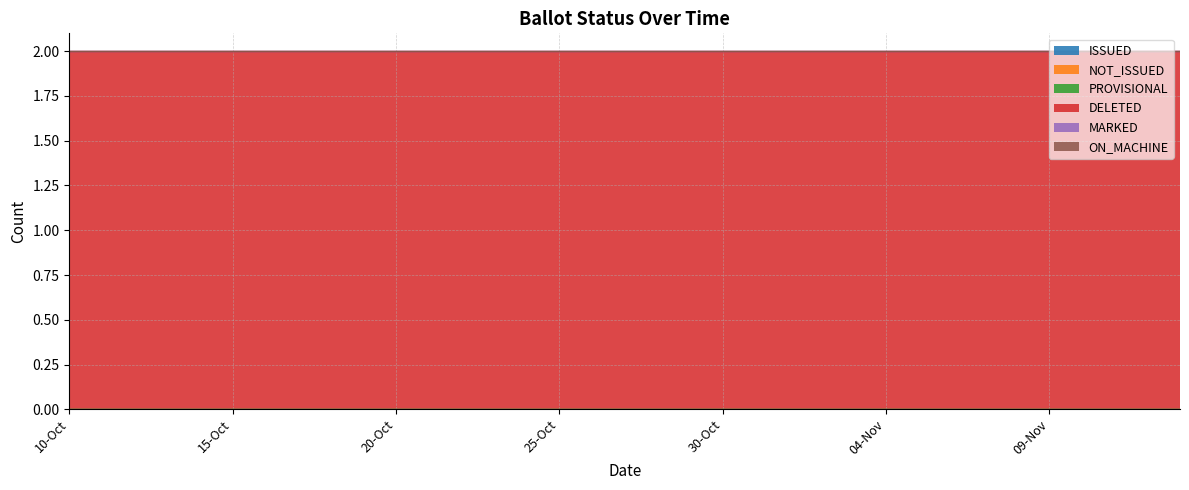

Reading left to right, what are all the values shown in this chart?

ISSUED: 10-Oct=0	11-Oct=0	12-Oct=0	13-Oct=0	14-Oct=0	15-Oct=0	16-Oct=0	17-Oct=0	18-Oct=0	19-Oct=0	20-Oct=0	21-Oct=0	22-Oct=0	23-Oct=0	24-Oct=0	25-Oct=0	26-Oct=0	27-Oct=0	28-Oct=0	29-Oct=0	30-Oct=0	31-Oct=0	01-Nov=0	02-Nov=0	03-Nov=0	04-Nov=0	05-Nov=0	06-Nov=0	07-Nov=0	08-Nov=0	09-Nov=0	10-Nov=0	11-Nov=0	12-Nov=0	13-Nov=0
NOT_ISSUED: 10-Oct=0	11-Oct=0	12-Oct=0	13-Oct=0	14-Oct=0	15-Oct=0	16-Oct=0	17-Oct=0	18-Oct=0	19-Oct=0	20-Oct=0	21-Oct=0	22-Oct=0	23-Oct=0	24-Oct=0	25-Oct=0	26-Oct=0	27-Oct=0	28-Oct=0	29-Oct=0	30-Oct=0	31-Oct=0	01-Nov=0	02-Nov=0	03-Nov=0	04-Nov=0	05-Nov=0	06-Nov=0	07-Nov=0	08-Nov=0	09-Nov=0	10-Nov=0	11-Nov=0	12-Nov=0	13-Nov=0
PROVISIONAL: 10-Oct=0	11-Oct=0	12-Oct=0	13-Oct=0	14-Oct=0	15-Oct=0	16-Oct=0	17-Oct=0	18-Oct=0	19-Oct=0	20-Oct=0	21-Oct=0	22-Oct=0	23-Oct=0	24-Oct=0	25-Oct=0	26-Oct=0	27-Oct=0	28-Oct=0	29-Oct=0	30-Oct=0	31-Oct=0	01-Nov=0	02-Nov=0	03-Nov=0	04-Nov=0	05-Nov=0	06-Nov=0	07-Nov=0	08-Nov=0	09-Nov=0	10-Nov=0	11-Nov=0	12-Nov=0	13-Nov=0
DELETED: 10-Oct=2	11-Oct=2	12-Oct=2	13-Oct=2	14-Oct=2	15-Oct=2	16-Oct=2	17-Oct=2	18-Oct=2	19-Oct=2	20-Oct=2	21-Oct=2	22-Oct=2	23-Oct=2	24-Oct=2	25-Oct=2	26-Oct=2	27-Oct=2	28-Oct=2	29-Oct=2	30-Oct=2	31-Oct=2	01-Nov=2	02-Nov=2	03-Nov=2	04-Nov=2	05-Nov=2	06-Nov=2	07-Nov=2	08-Nov=2	09-Nov=2	10-Nov=2	11-Nov=2	12-Nov=2	13-Nov=2
MARKED: 10-Oct=0	11-Oct=0	12-Oct=0	13-Oct=0	14-Oct=0	15-Oct=0	16-Oct=0	17-Oct=0	18-Oct=0	19-Oct=0	20-Oct=0	21-Oct=0	22-Oct=0	23-Oct=0	24-Oct=0	25-Oct=0	26-Oct=0	27-Oct=0	28-Oct=0	29-Oct=0	30-Oct=0	31-Oct=0	01-Nov=0	02-Nov=0	03-Nov=0	04-Nov=0	05-Nov=0	06-Nov=0	07-Nov=0	08-Nov=0	09-Nov=0	10-Nov=0	11-Nov=0	12-Nov=0	13-Nov=0
ON_MACHINE: 10-Oct=0	11-Oct=0	12-Oct=0	13-Oct=0	14-Oct=0	15-Oct=0	16-Oct=0	17-Oct=0	18-Oct=0	19-Oct=0	20-Oct=0	21-Oct=0	22-Oct=0	23-Oct=0	24-Oct=0	25-Oct=0	26-Oct=0	27-Oct=0	28-Oct=0	29-Oct=0	30-Oct=0	31-Oct=0	01-Nov=0	02-Nov=0	03-Nov=0	04-Nov=0	05-Nov=0	06-Nov=0	07-Nov=0	08-Nov=0	09-Nov=0	10-Nov=0	11-Nov=0	12-Nov=0	13-Nov=0